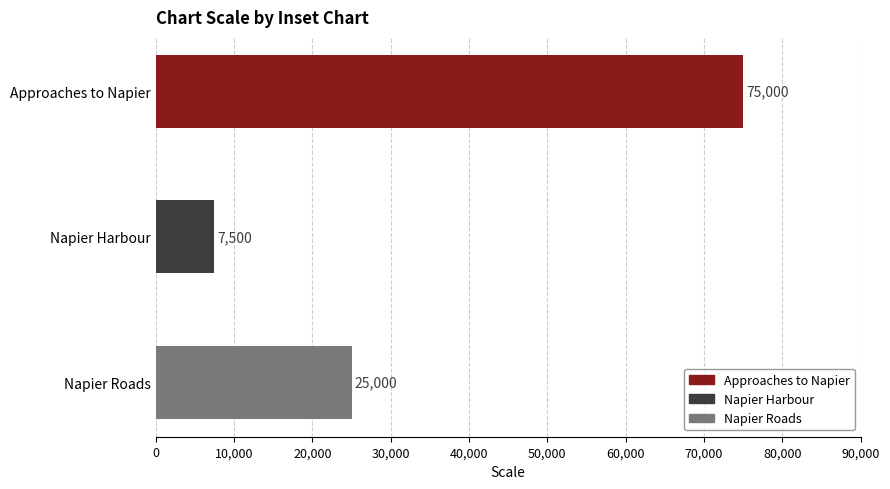

Rank the categories by value from lowest to highest.

Napier Harbour, Napier Roads, Approaches to Napier